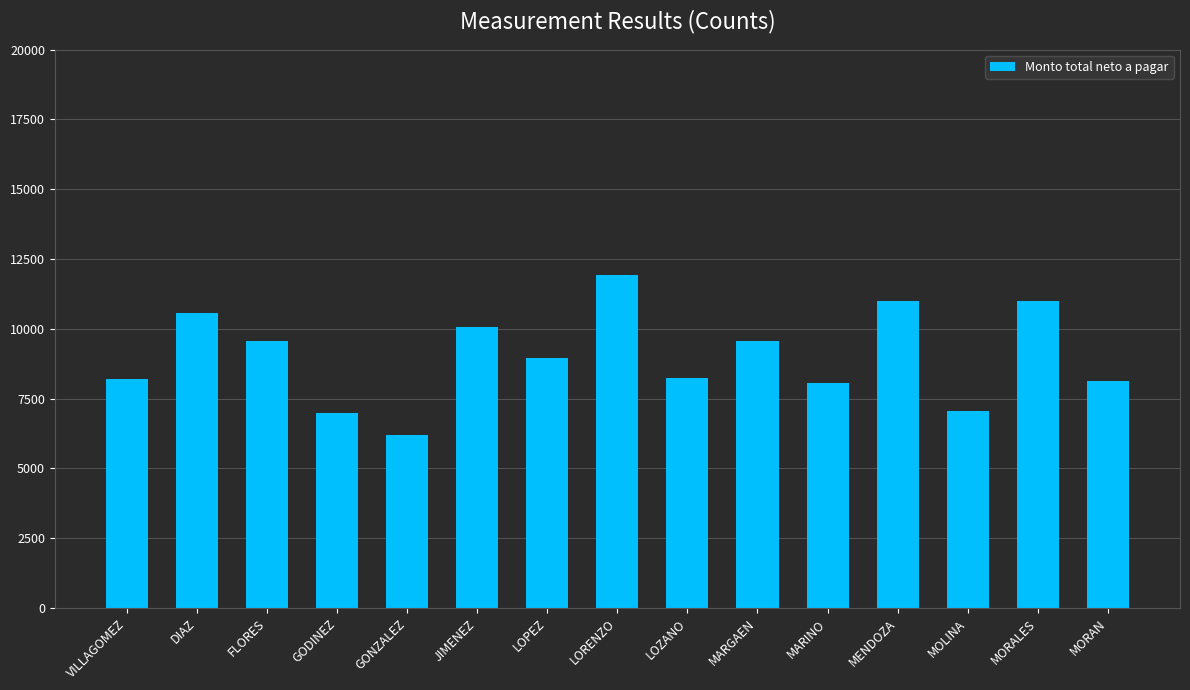

The value at FLORES is 6406.5. True or false?

False